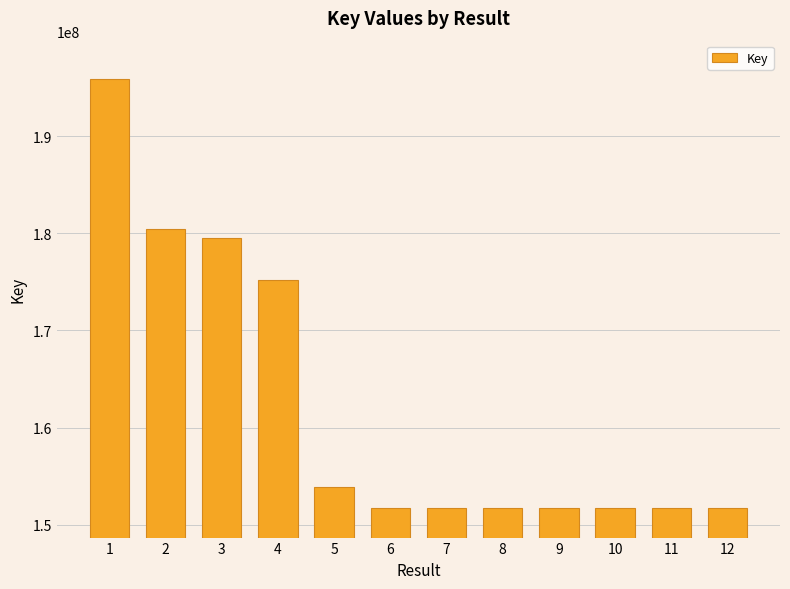

What is the ratio of the value at 2 to the value at 9?

1.2